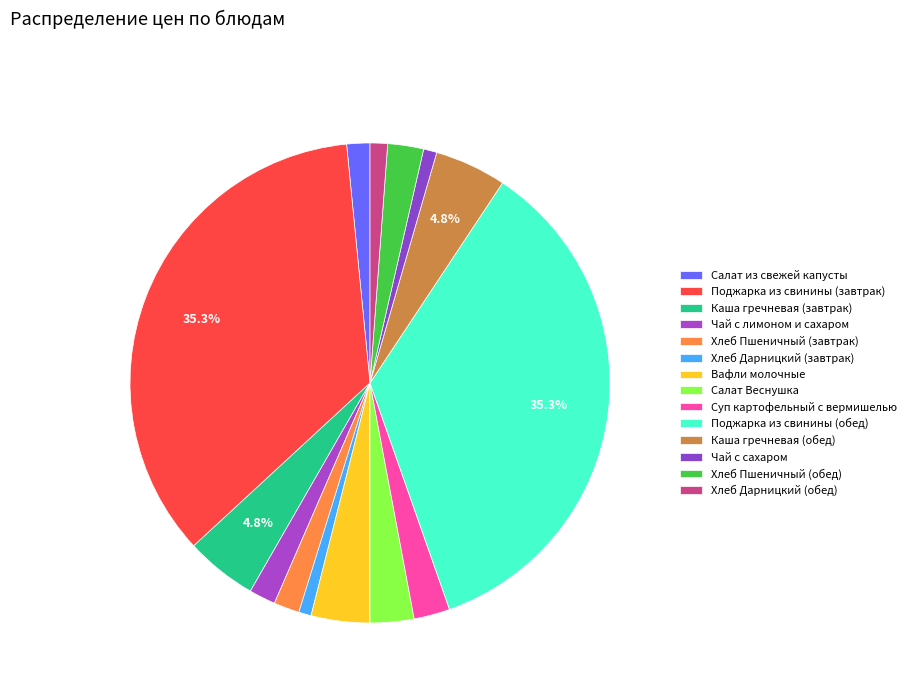

How many segments does this pie chart have?

14